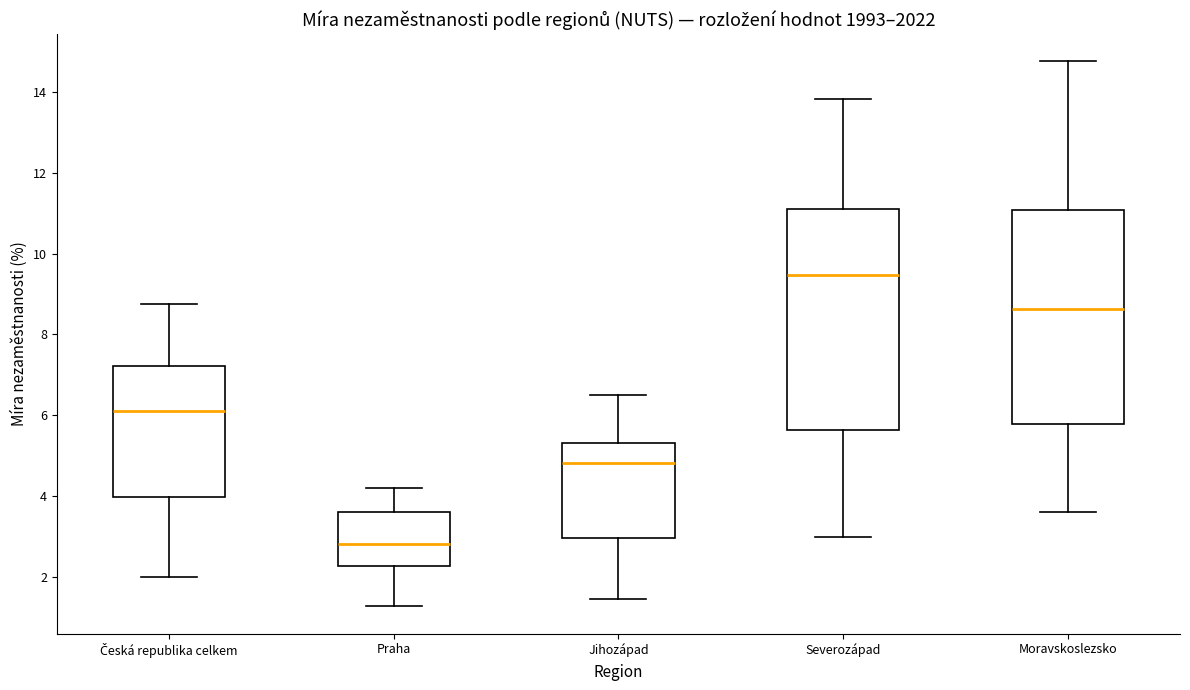

Reading left to right, transcribe this box plot: for each box, give where its median line is, the range the box spans, and where its two whiskers end, as read against the y-axis. The values are not printed on the chart, so give them approximately, as read against the axis.

Česká republika celkem: median 6.2, box 4.0 to 7.2, whiskers 2.0 to 8.8
Praha: median 2.8, box 2.2 to 3.6, whiskers 1.2 to 4.2
Jihozápad: median 4.8, box 3.0 to 5.4, whiskers 1.4 to 6.4
Severozápad: median 9.4, box 5.6 to 11.2, whiskers 3.0 to 13.8
Moravskoslezsko: median 8.6, box 5.8 to 11.0, whiskers 3.6 to 14.8